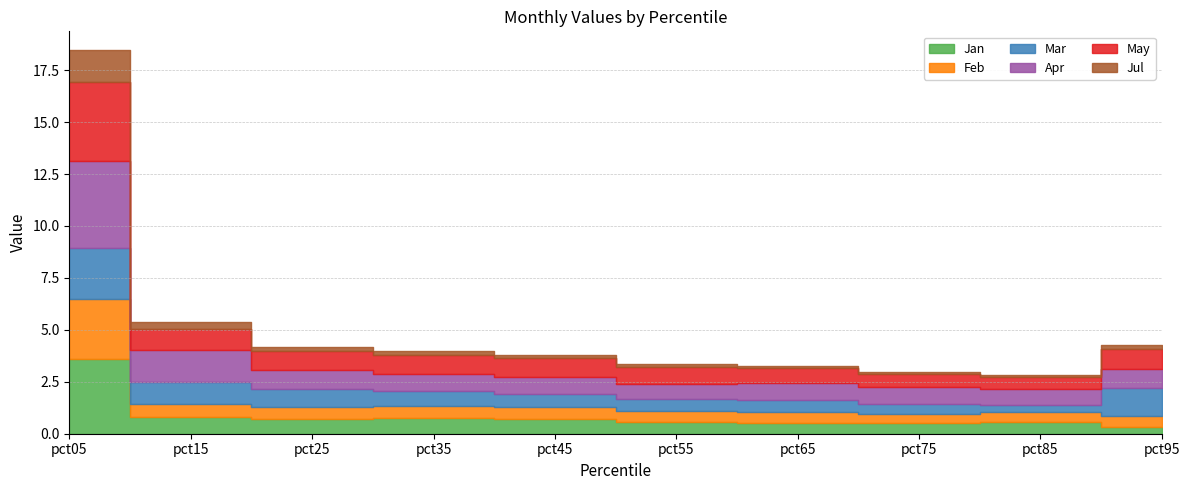

Does the chart have visible grid lines?

Yes